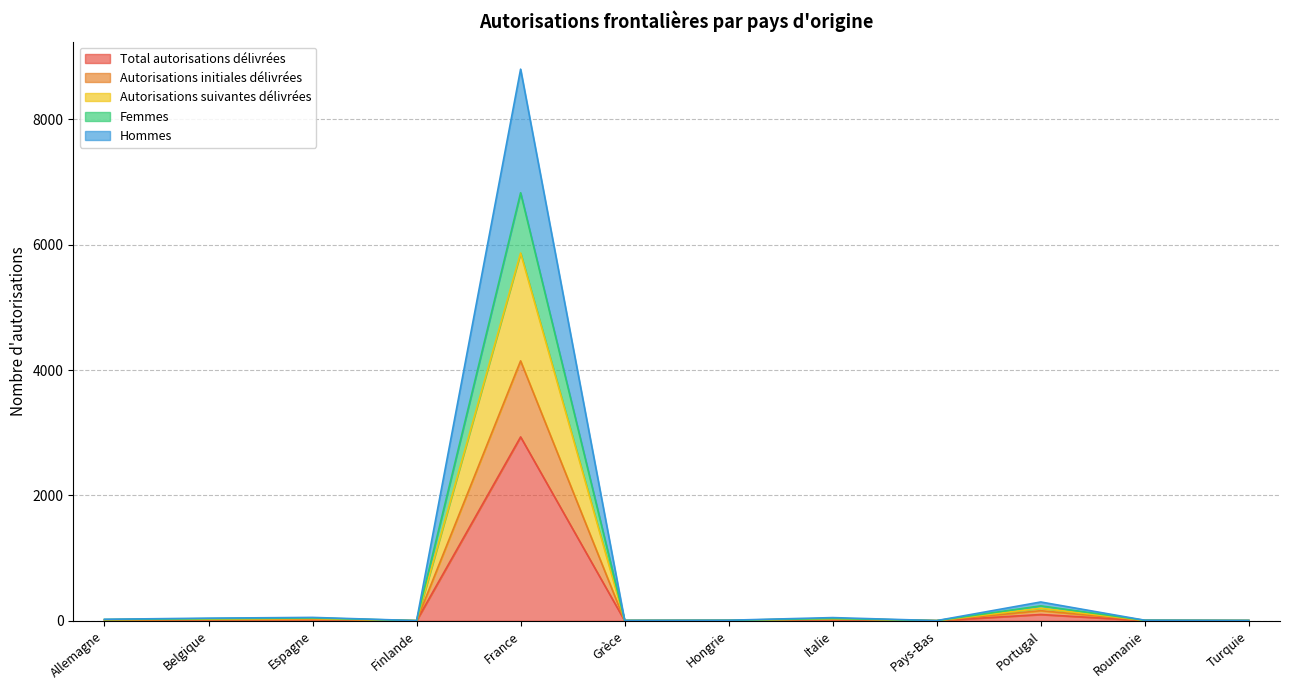

Where is Total autorisations délivrées nearest to the value 1467?

Portugal